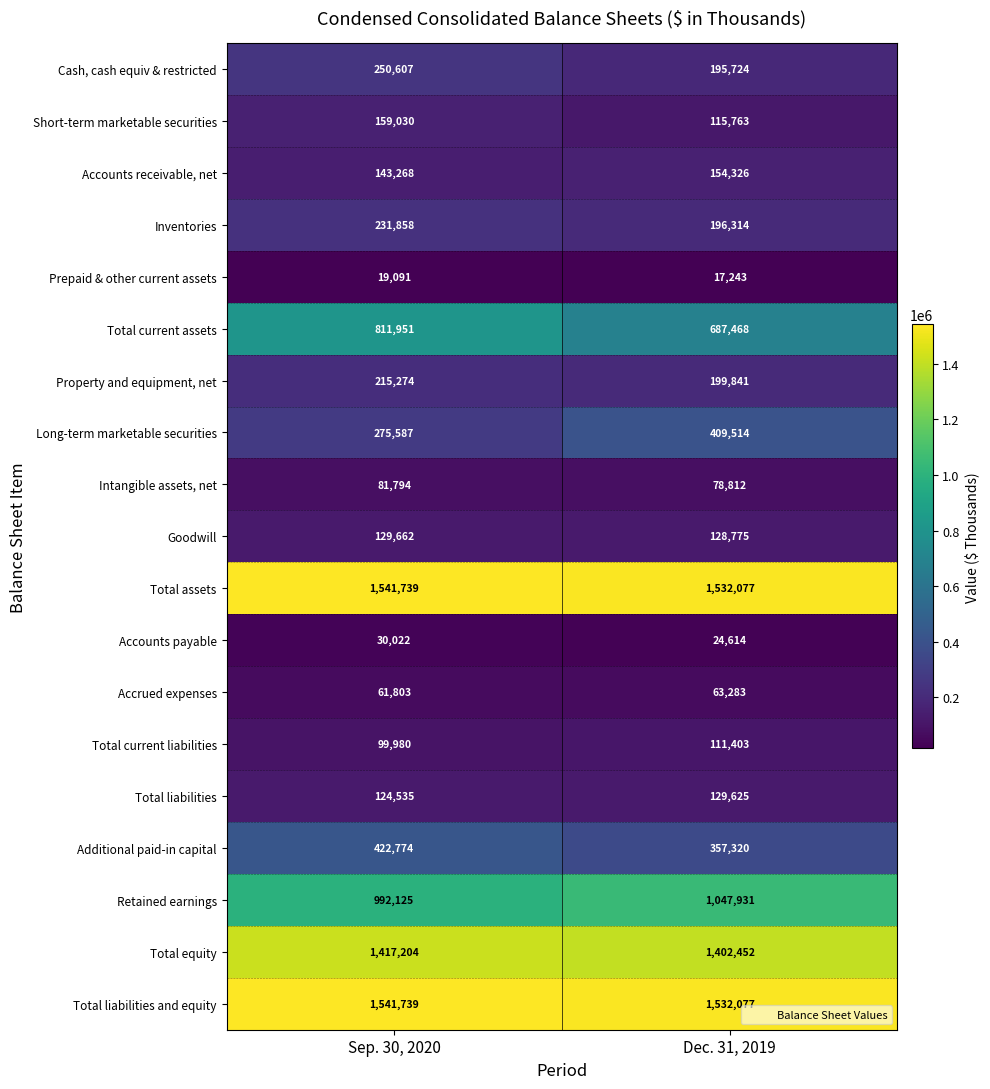

What is the total value across all series at Dec. 31, 2019?

8384562